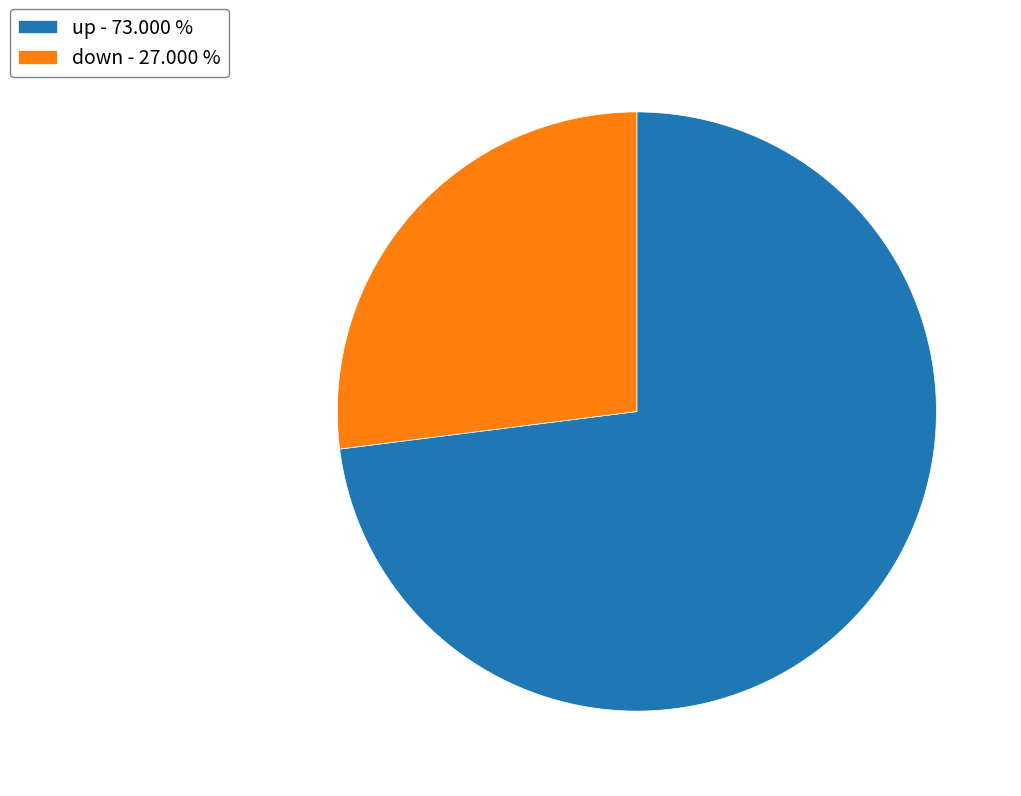

Is the sum of down - 27.000 % and up - 73.000 % greater than half?

Yes